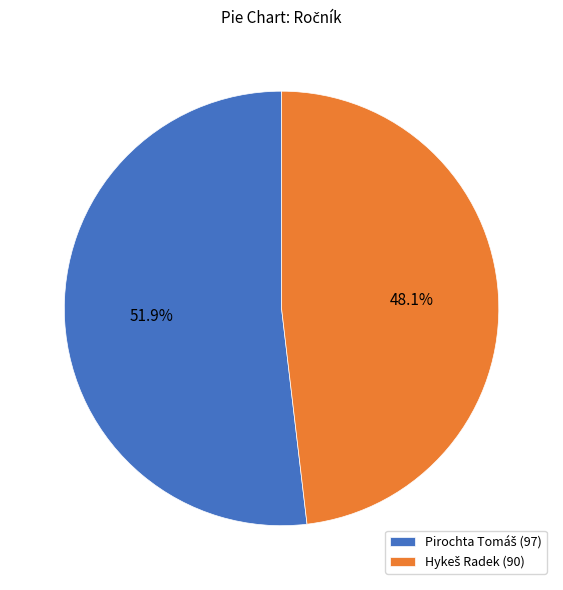

Is there any slice that represents more than half of the pie?

Yes